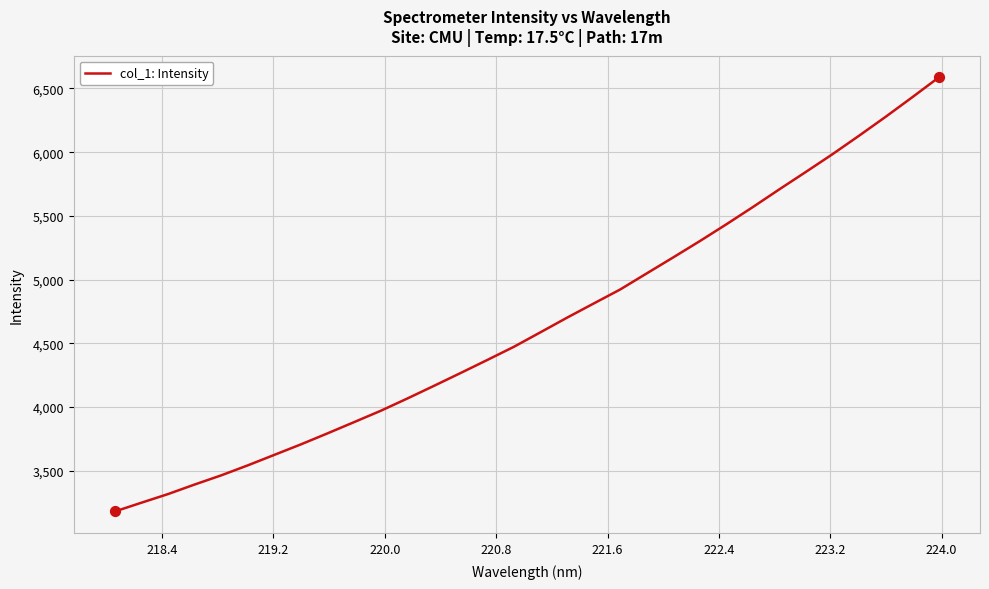

What is the maximum value shown in the chart?

6587.0